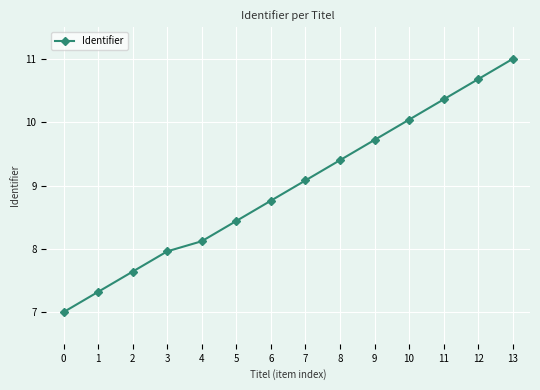

What is the approximate value at 10?

10.0